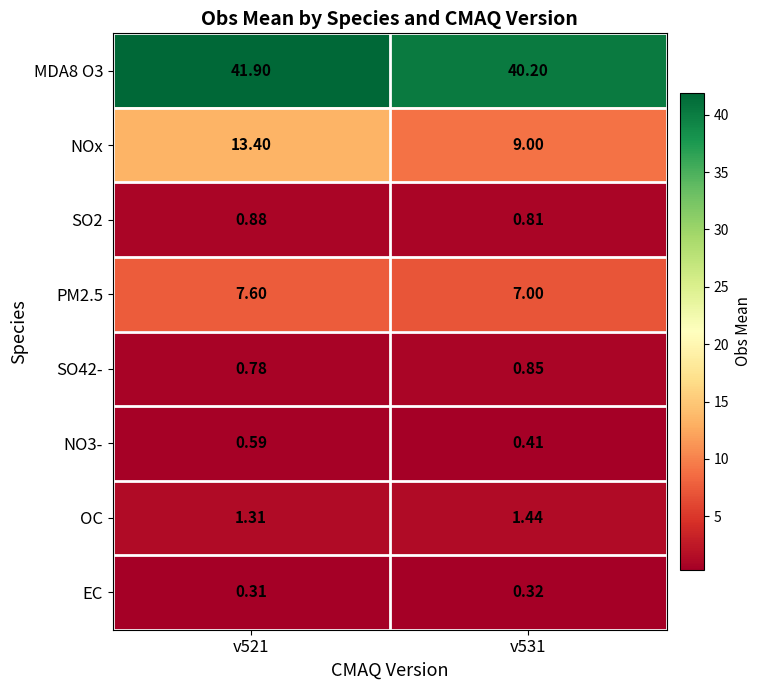

Is the value of NOx at v531 greater than the value of PM2.5 at v521?

Yes